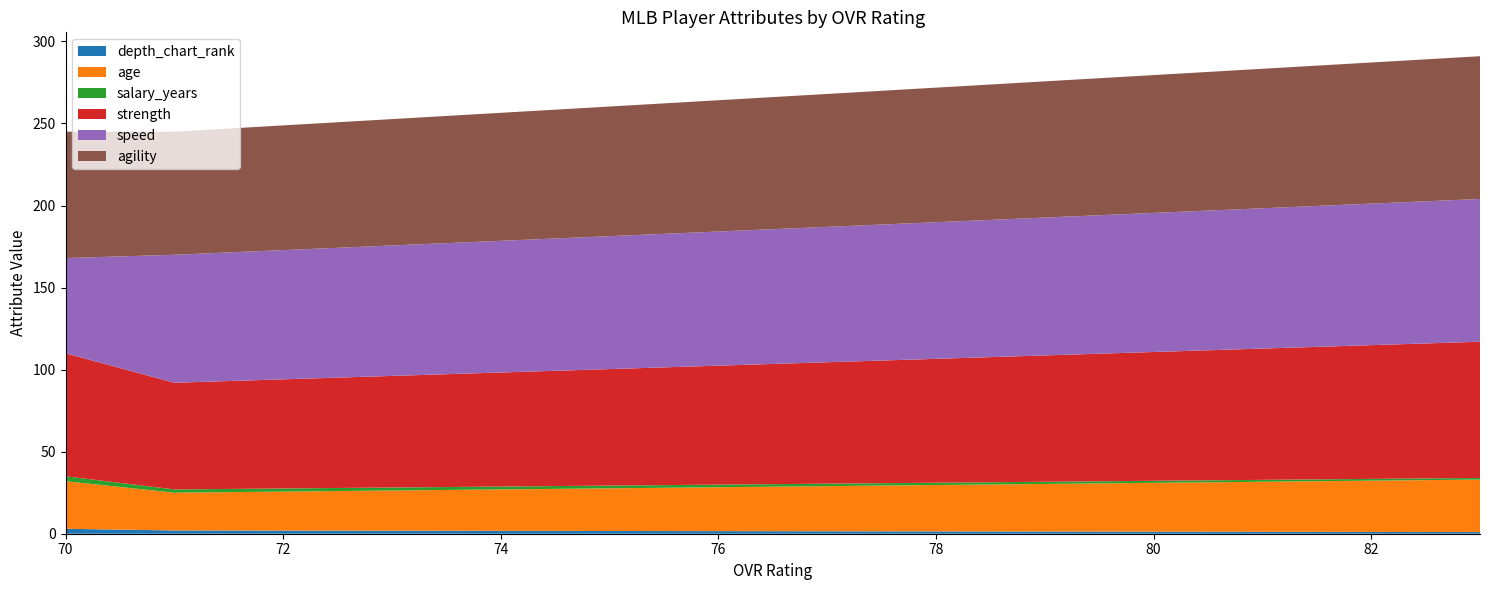

Reading right to left, extract all data points from this chart.

depth_chart_rank: 70=3	71=2	83=1
age: 70=29	71=23	83=32
salary_years: 70=3	71=2	83=1
strength: 70=75	71=65	83=83
speed: 70=58	71=78	83=87
agility: 70=77	71=75	83=87